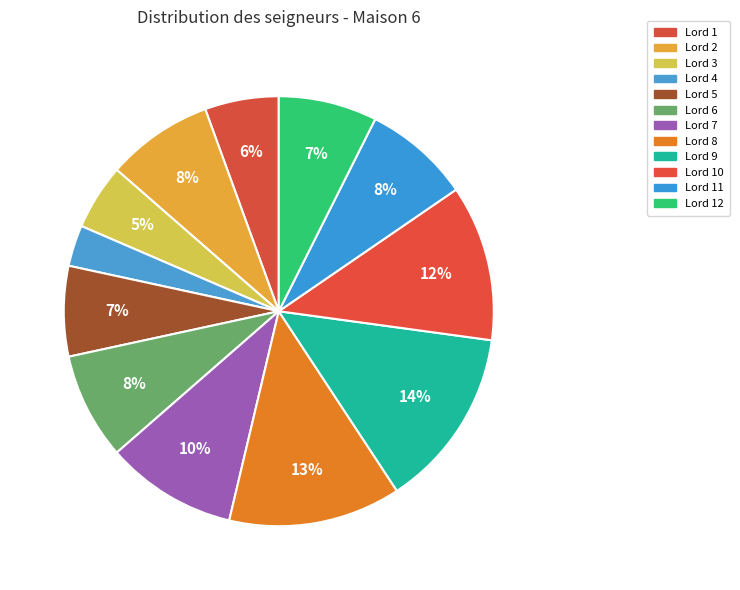

Count the number of slices in the pie.

12